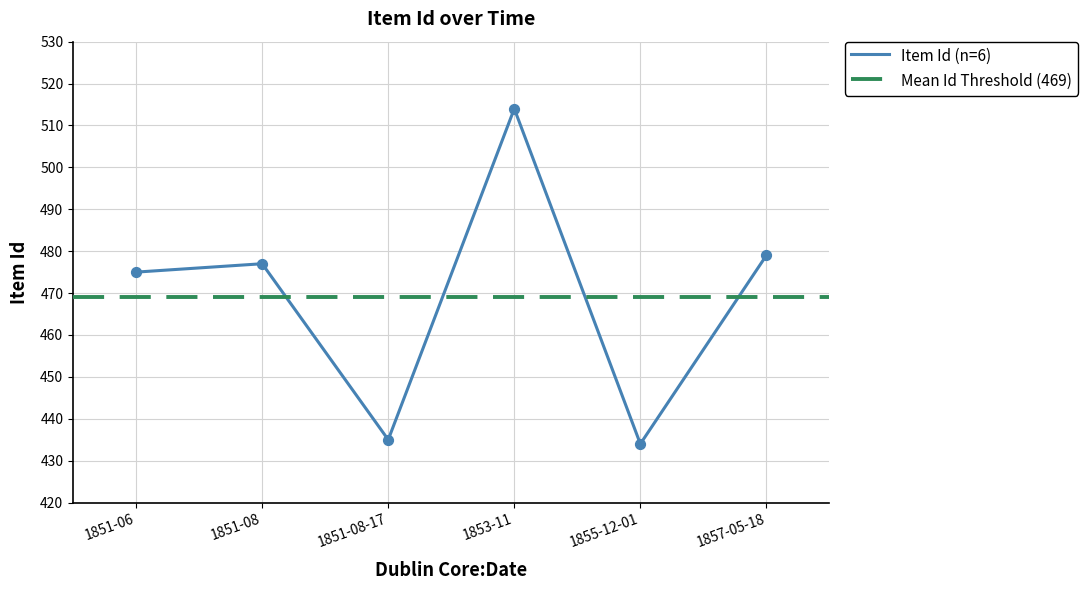

What is the change in value from 1857-05-18 to 1851-08?

-2